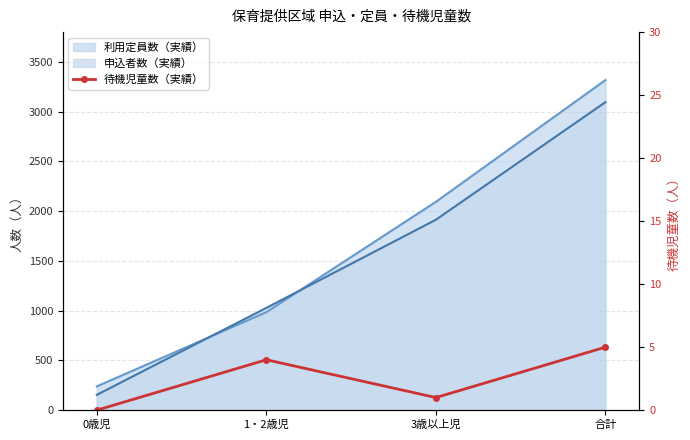

Is it true that the value at 0歳児 is 0?

True